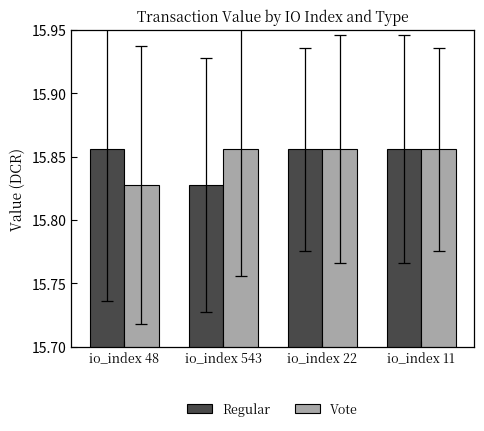

Which category has the lowest value in the Vote series?

io_index 48